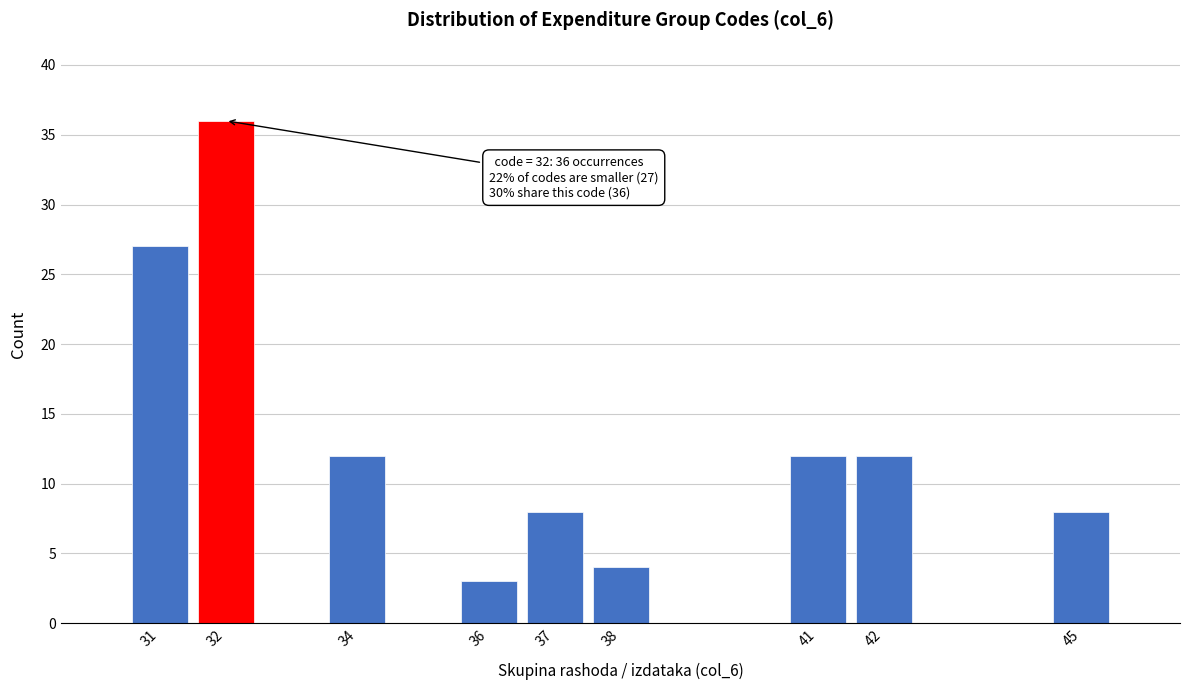

Reading left to right, extract all data points from this chart.

27	36	12	3	8	4	12	12	8